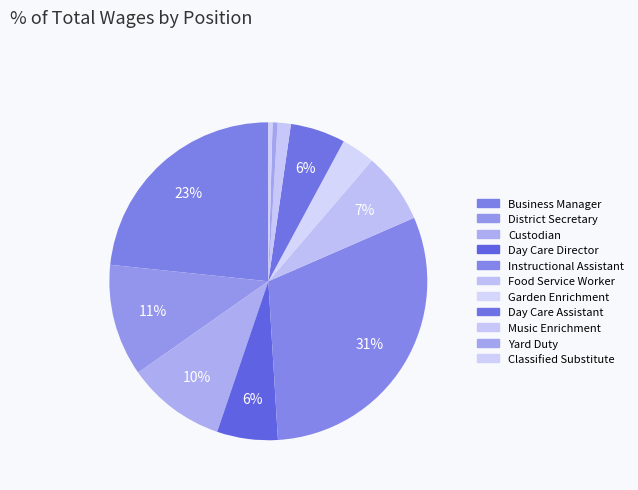

Which category has the biggest portion of the pie?

Instructional Assistant